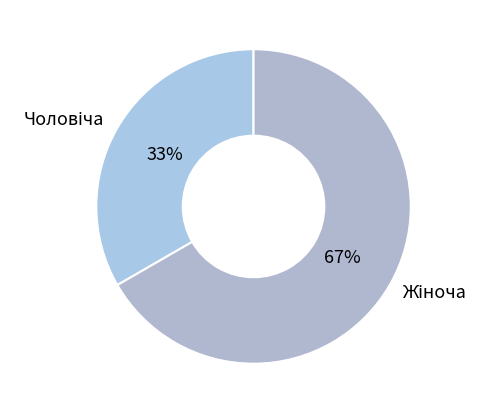

To the nearest percent, what is the average slice percentage?

50%